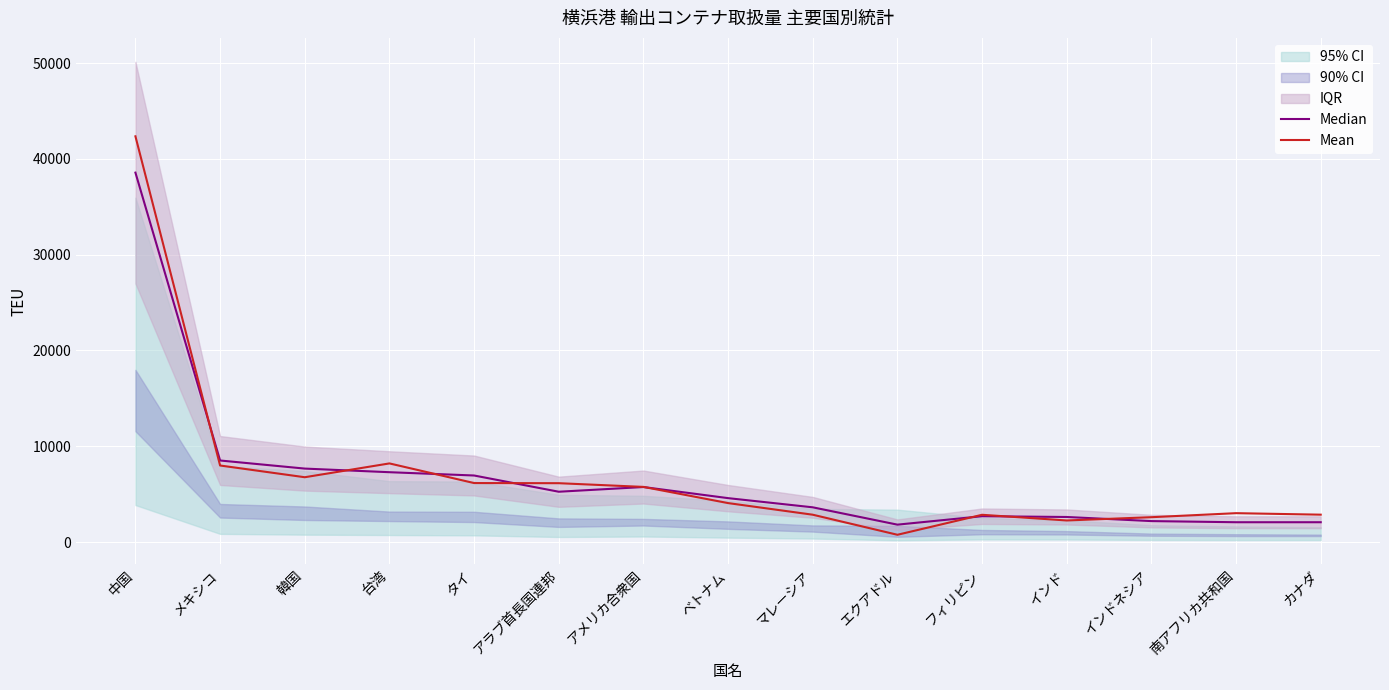

What is the difference between the Mean values at エクアドル and カナダ?

2099.0